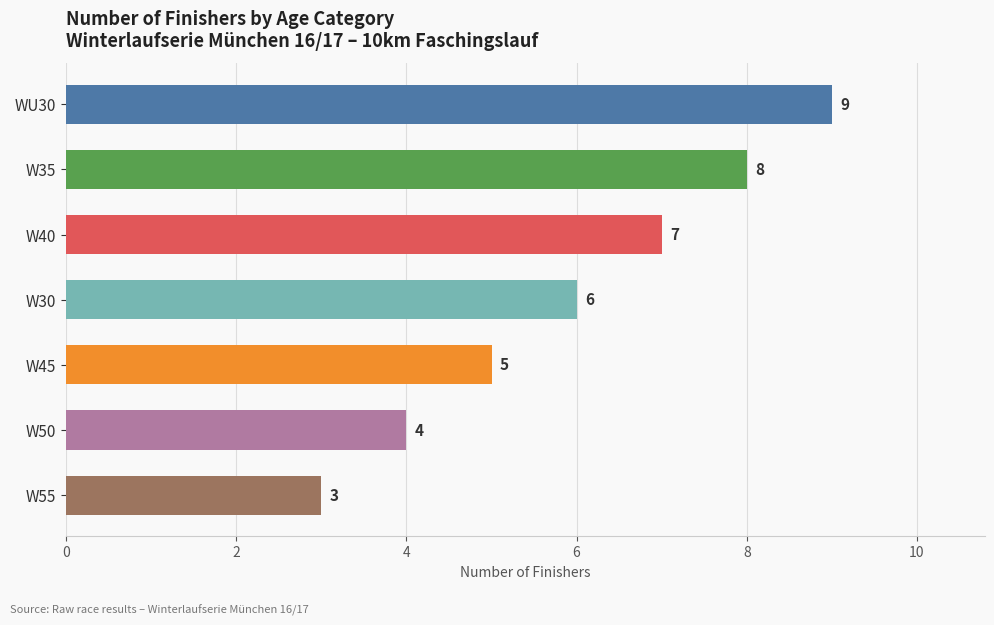

Reading top to bottom, what are all the values shown in this chart?

9	8	7	6	5	4	3